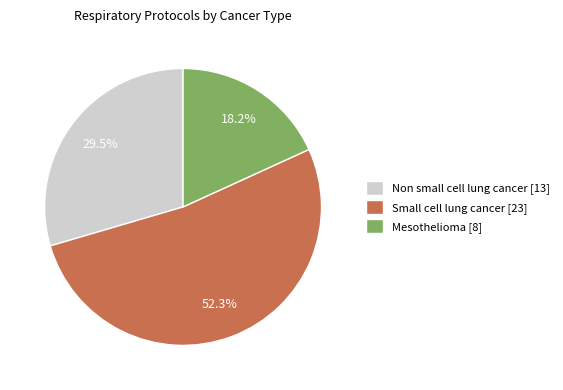

Rank the categories by value from lowest to highest.

Mesothelioma, Non small cell lung cancer, Small cell lung cancer